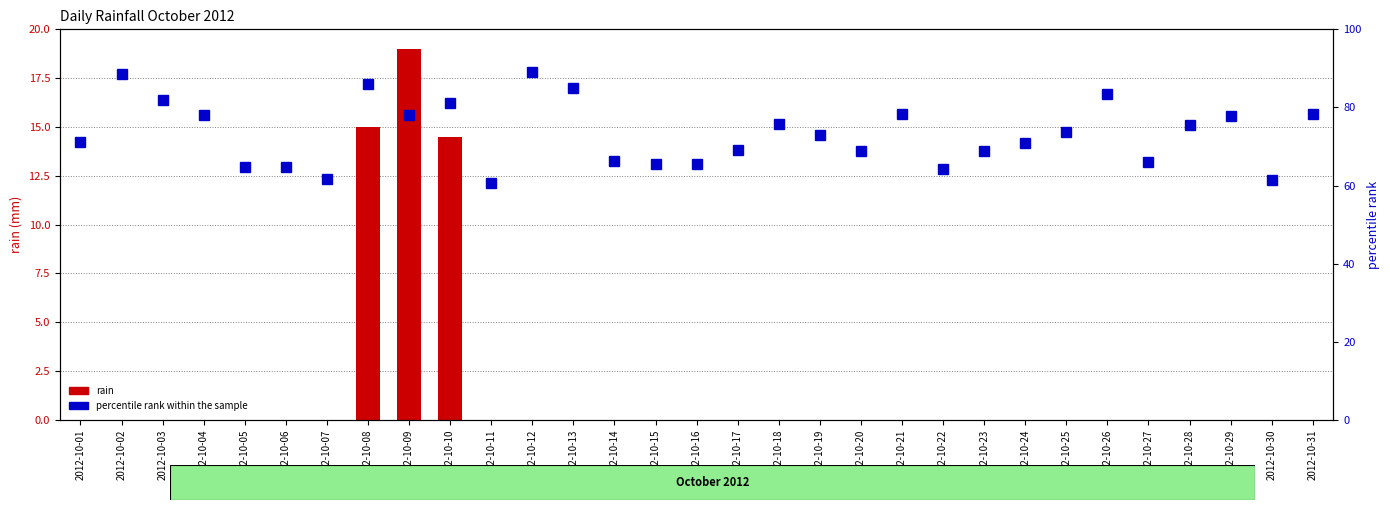

Rank the series by their average value, from lowest to highest.

rain, percentile rank within the sample